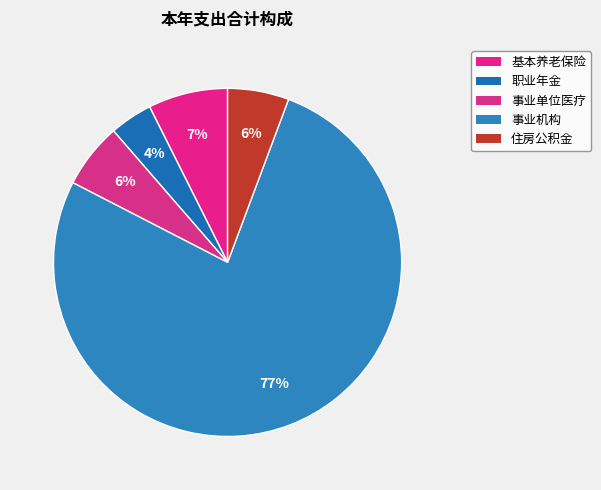

What percentage is the 事业机构 slice, to the nearest percent?

77%